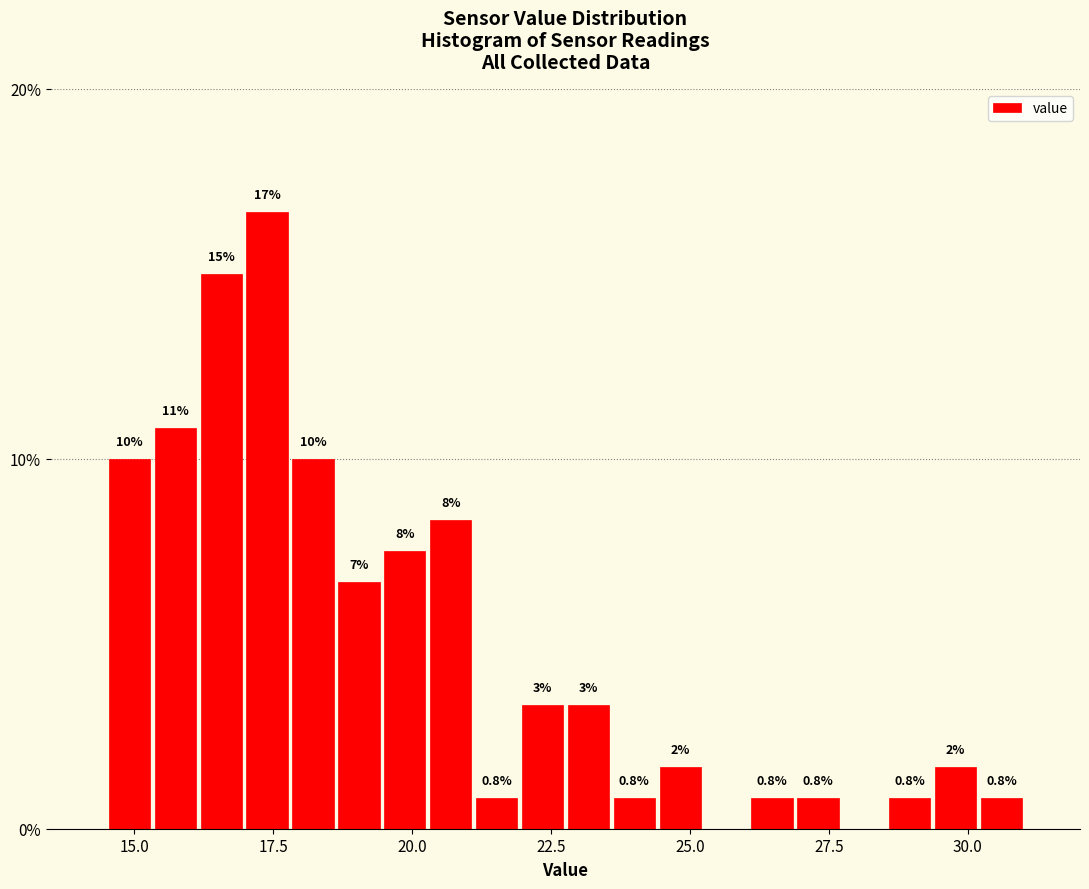

Read against the x-axis, roughly where is the centre of the tallest bar?

17.5